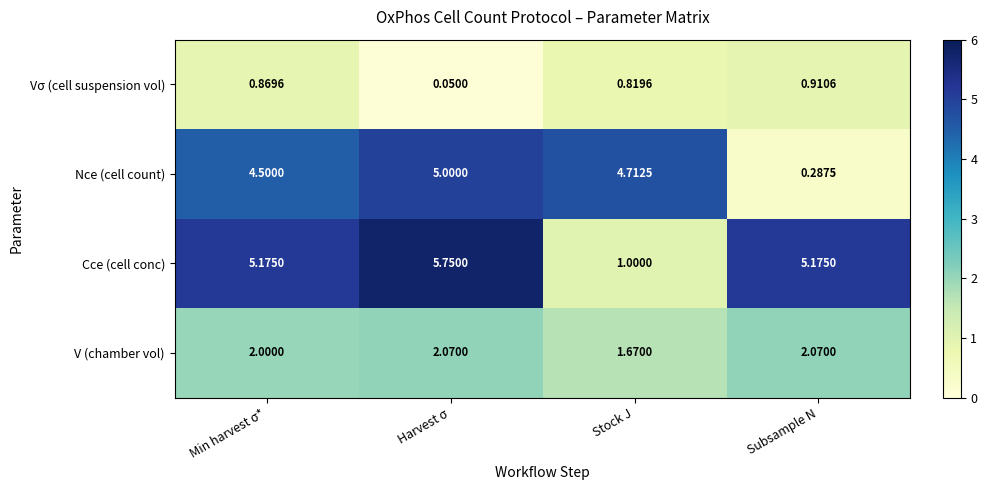

Where is V (chamber vol) nearest to the value 1?

Stock J